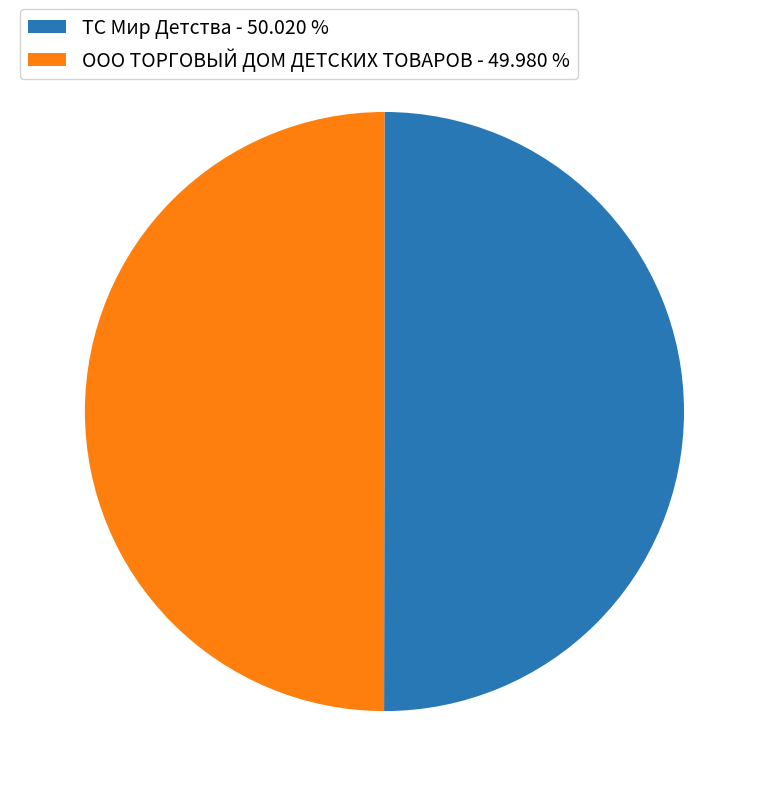

What is the ratio of the value at ООО ТОРГОВЫЙ ДОМ ДЕТСКИХ ТОВАРОВ - 49.980 % to the value at ТС Мир Детства - 50.020 %?

1.0